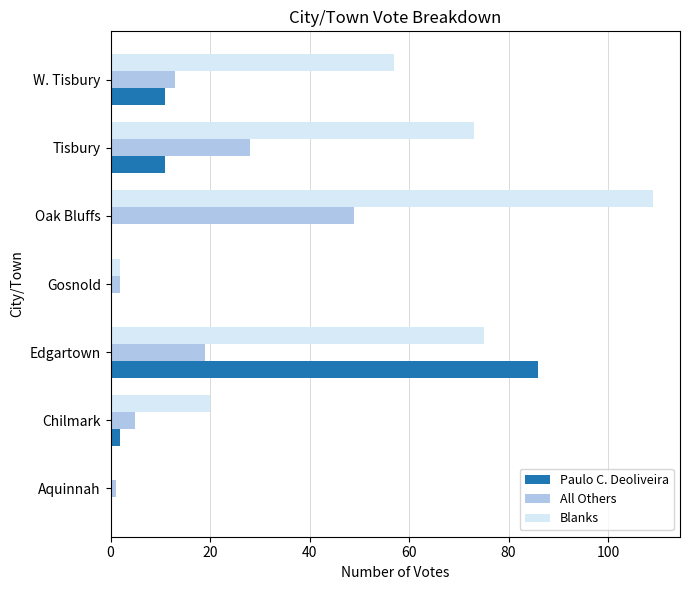

Which series changed the most between Oak Bluffs and W. Tisbury?

Blanks